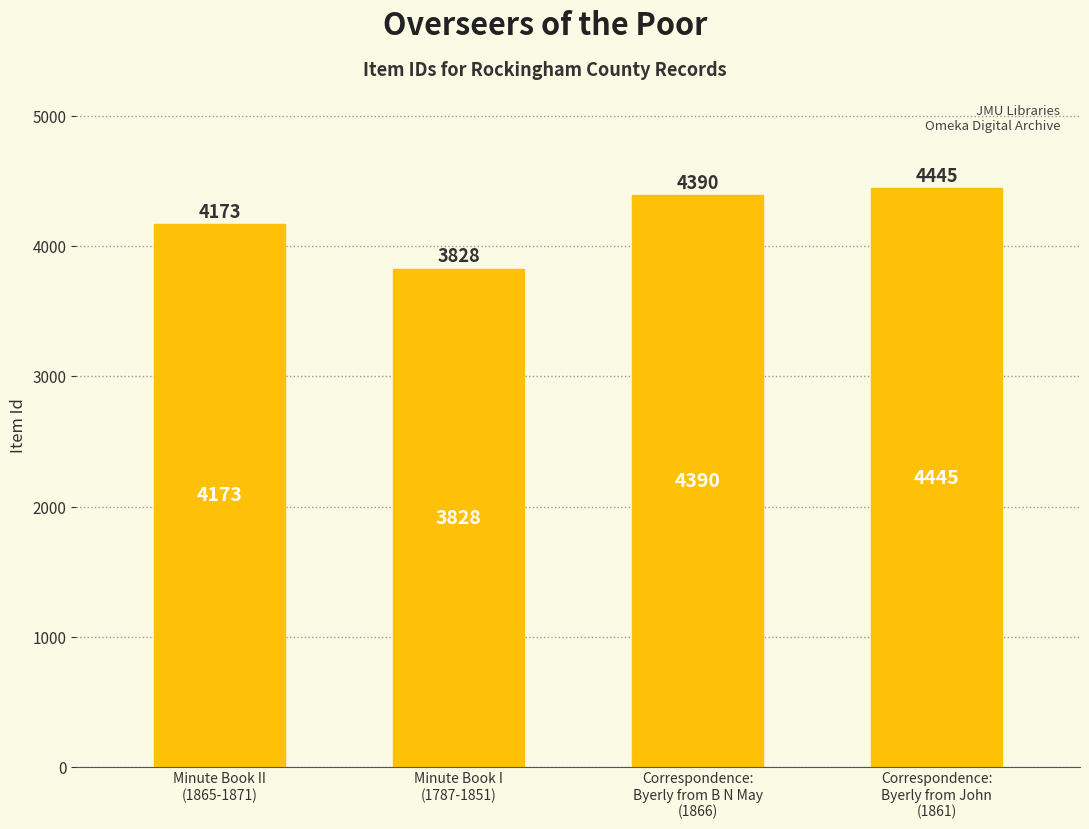

Does the chart contain stacked bars?

No